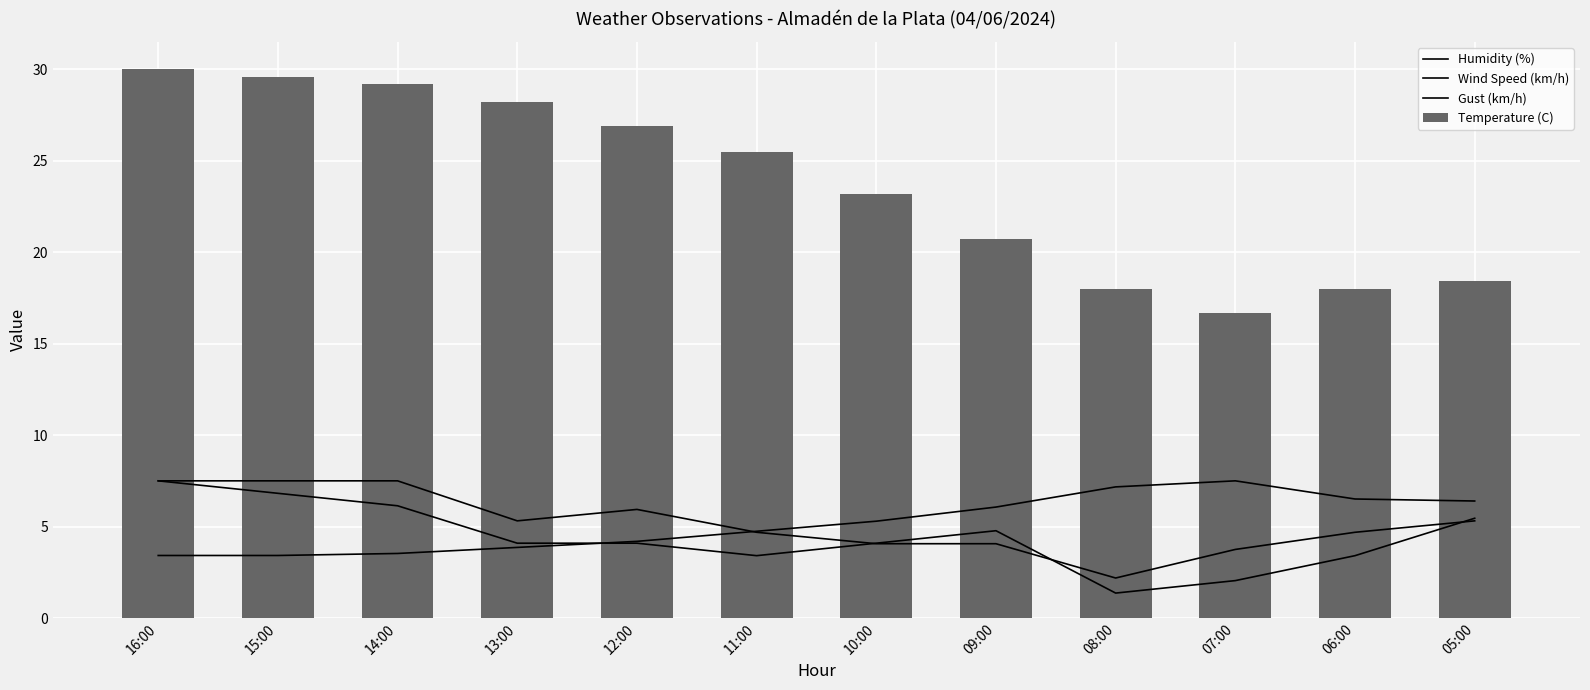

How many data points in Humidity (%) are above 5?

6